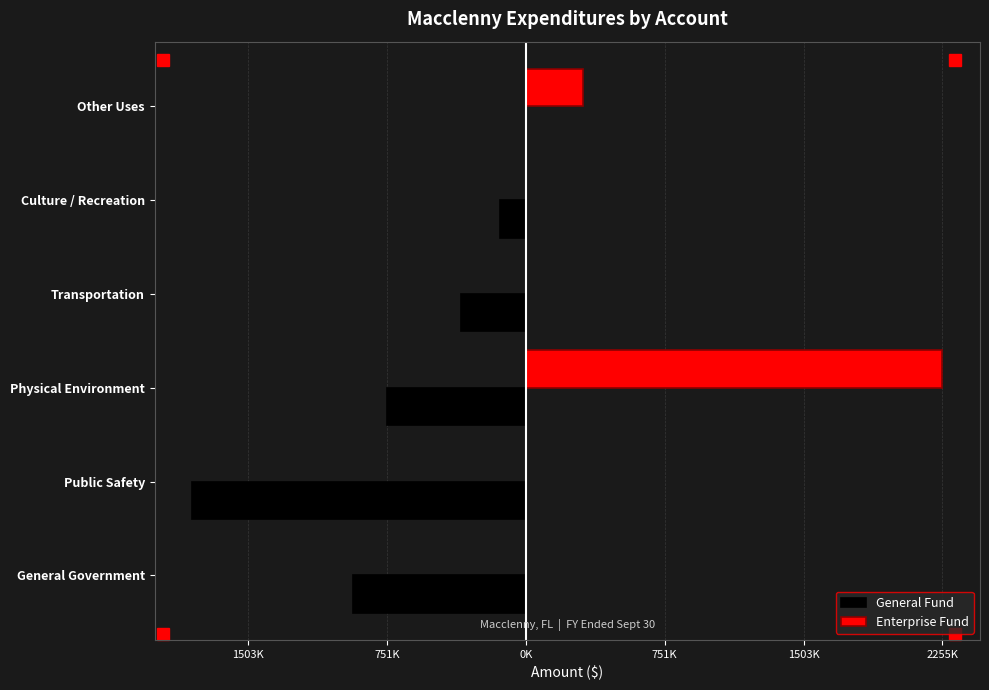

Which series has the largest total across all categories?

Enterprise Fund